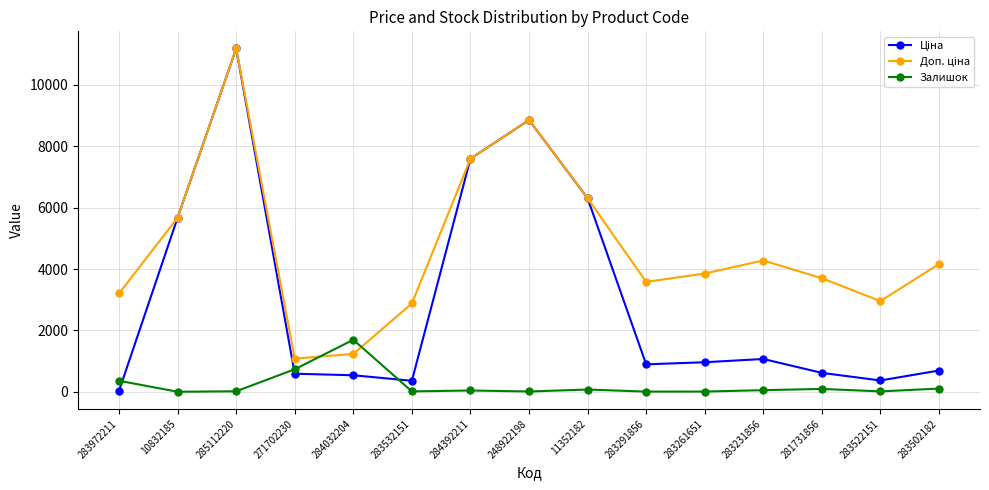

What is the maximum value shown in the chart?

11188.2